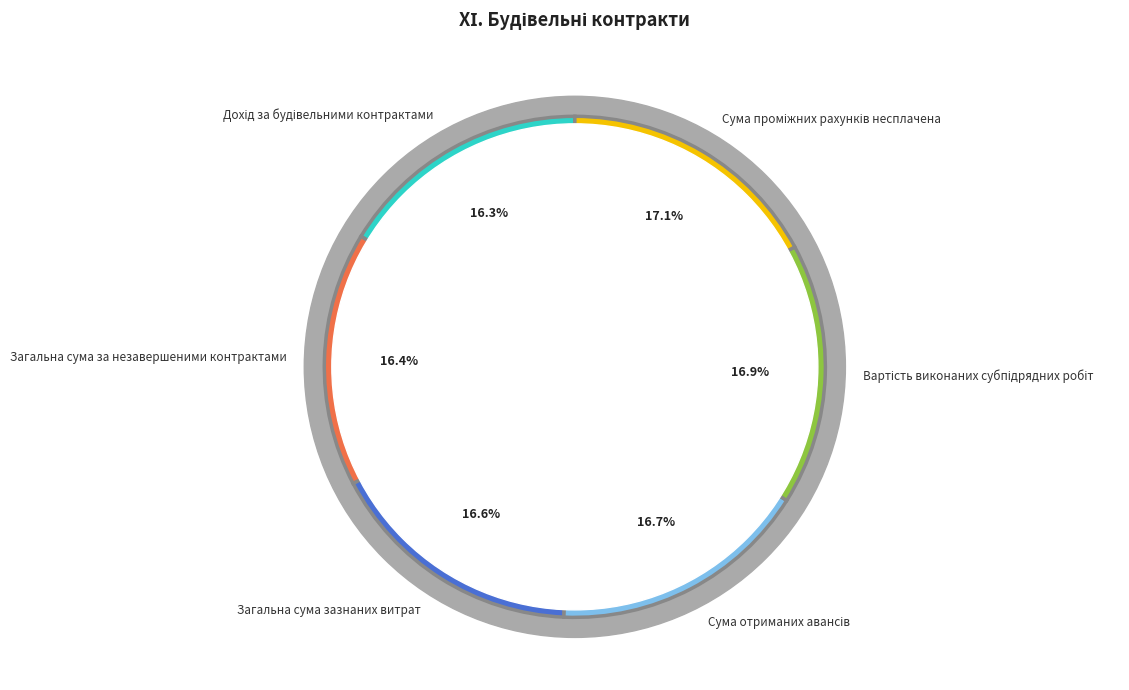

Is there any slice that represents more than half of the pie?

No